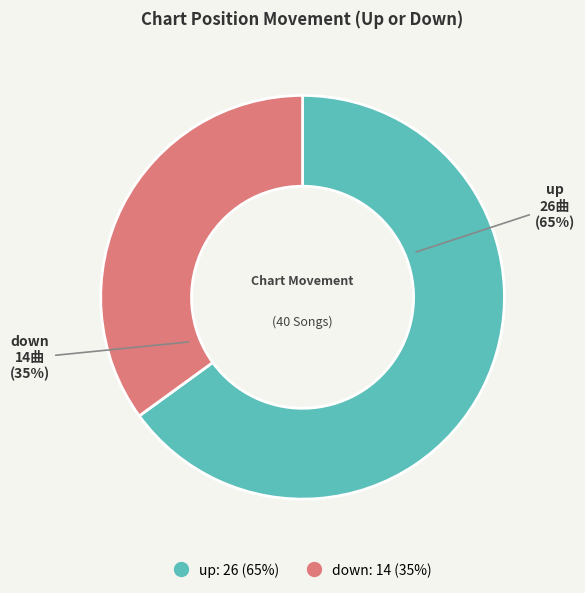

True or false: up accounts for 71% of the total.

False